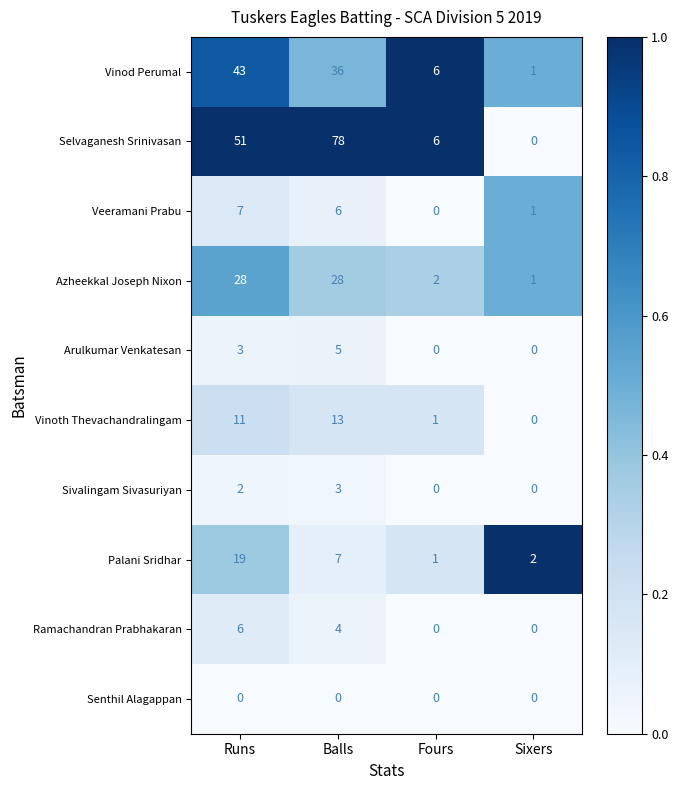

Which category has the highest value in the Palani Sridhar series?

Runs